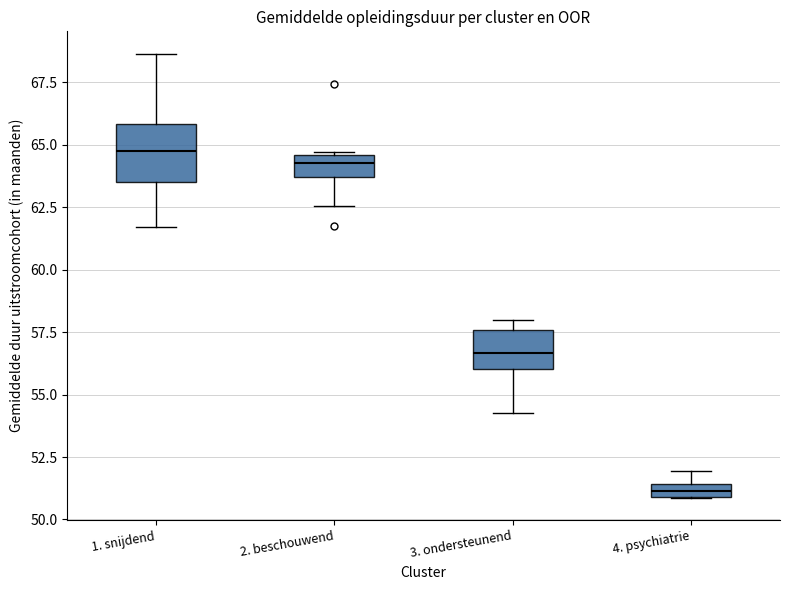

Where is the upper edge of the box for 2. beschouwend on the y-axis? The values are not printed on the chart, so give them approximately, as read against the axis.

64.5